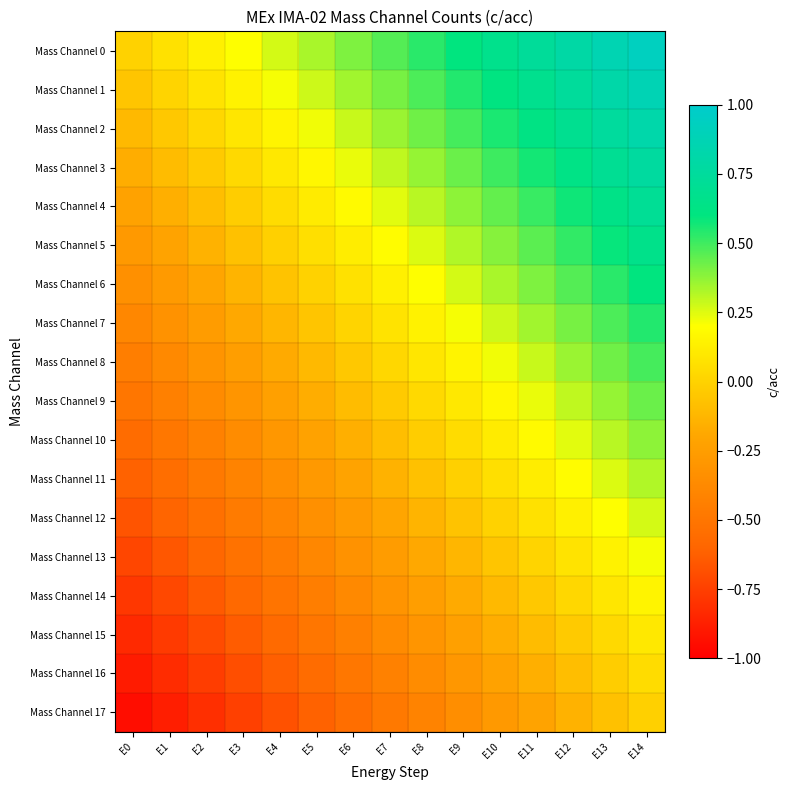

What is the total value across all series at E10?

3.5